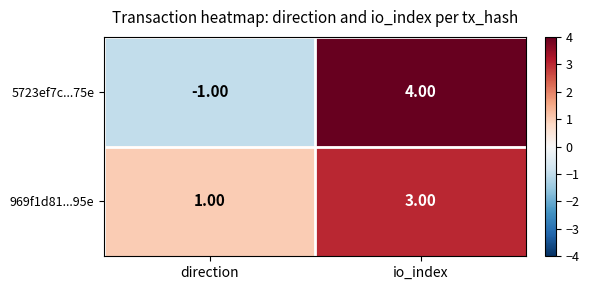

At how many categories does at least one series exceed 3?

1